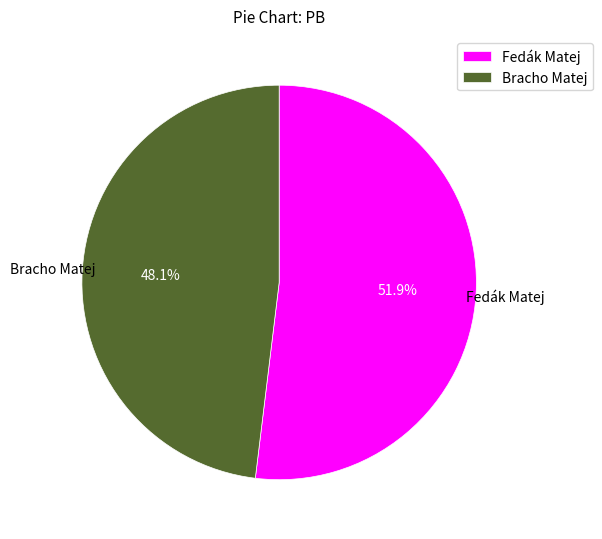

To the nearest percent, what is the combined percentage of Fedák Matej and Bracho Matej?

100%